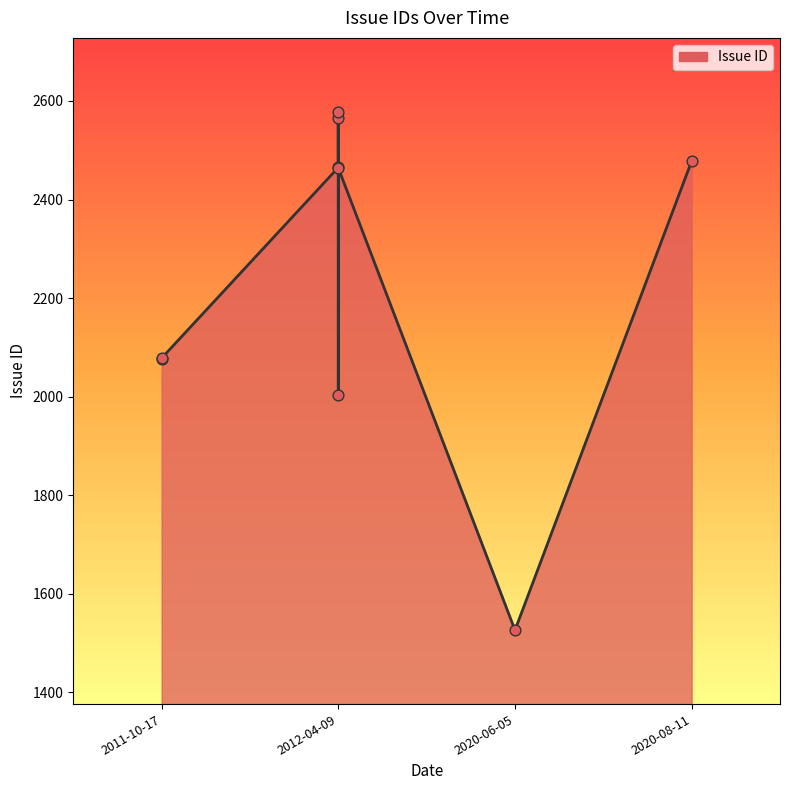

What is the change in value from 2020-08-11 to 2011-10-17?

-401